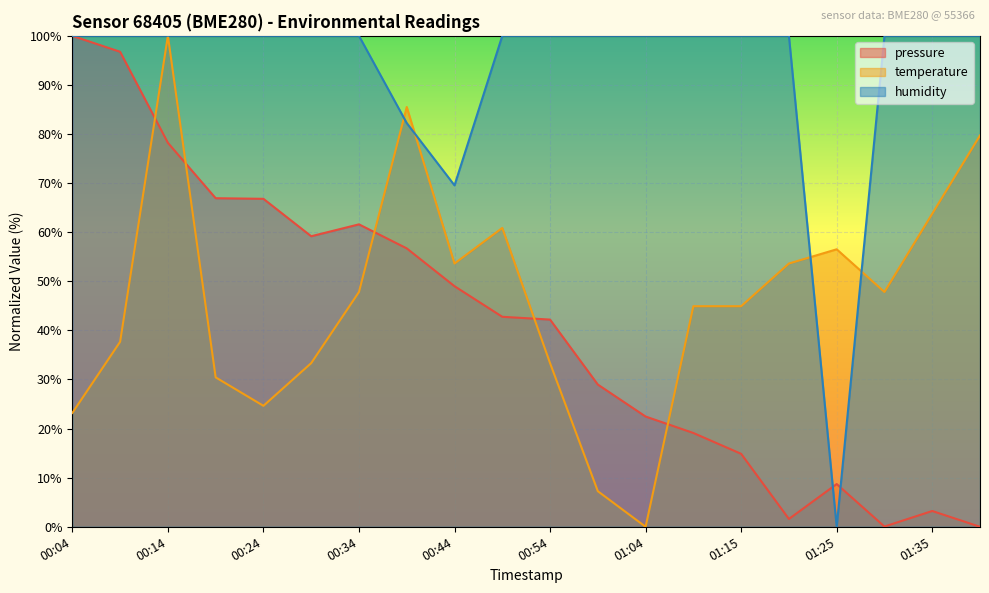

Where is the first local minimum for humidity?

00:44